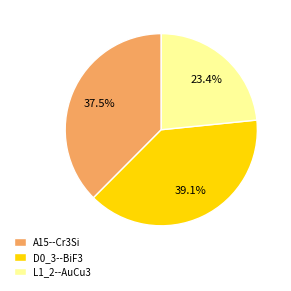

Count the number of slices in the pie.

3